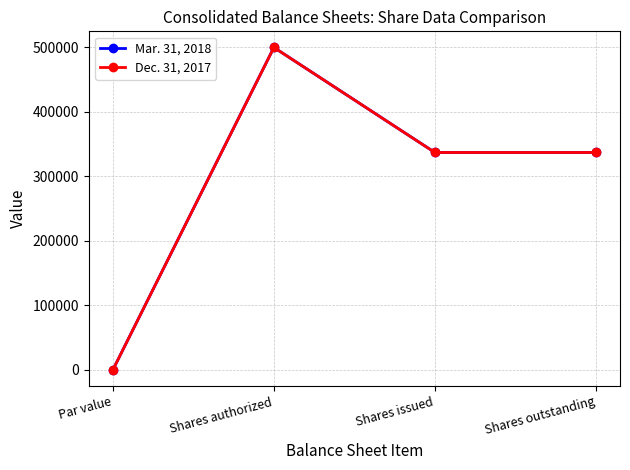

At which category is the sum across all series the highest?

Shares authorized